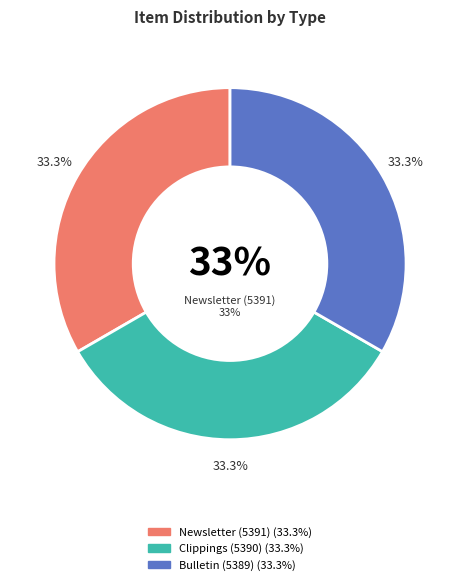

Rank the categories by value from lowest to highest.

Bulletin (5389), Clippings (5390), Newsletter (5391)